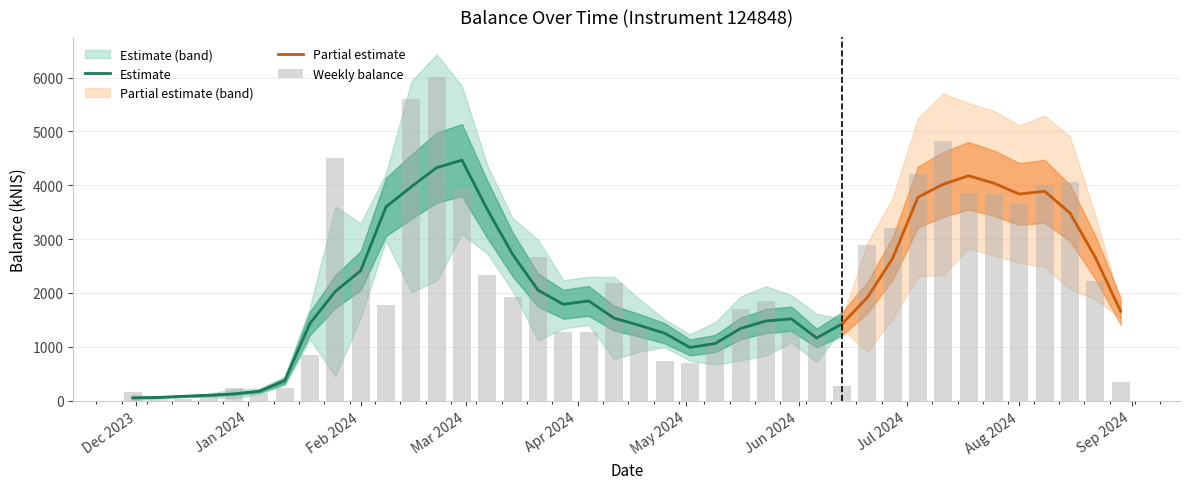

What is the value of the 21st bar from the left?

1393.8